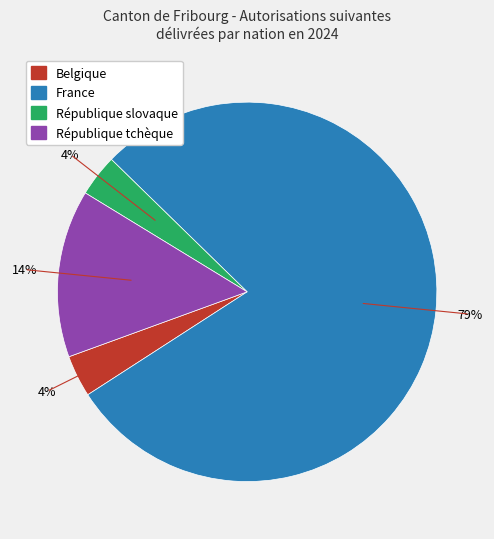

Combined, do République slovaque and Belgique account for over 50%?

No